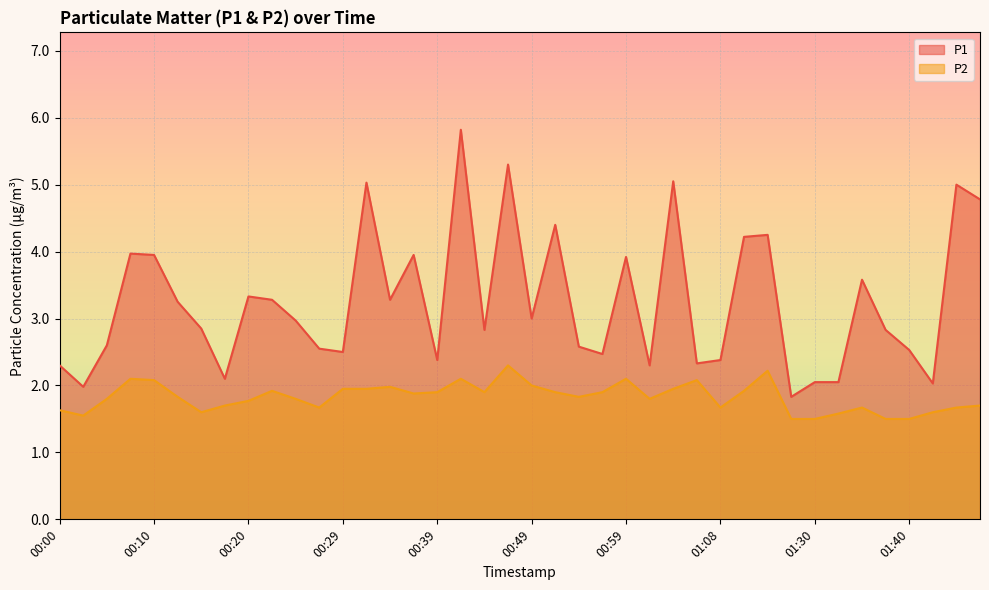

True or false: P1 has more than 1 interior local peaks.

True